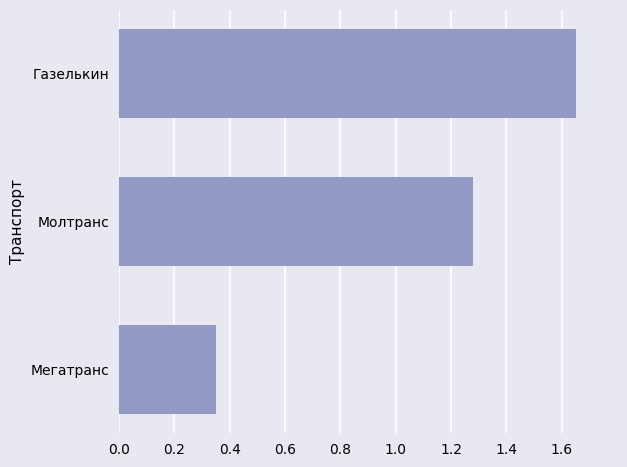

Where is the data nearest to the value 1?

Молтранс